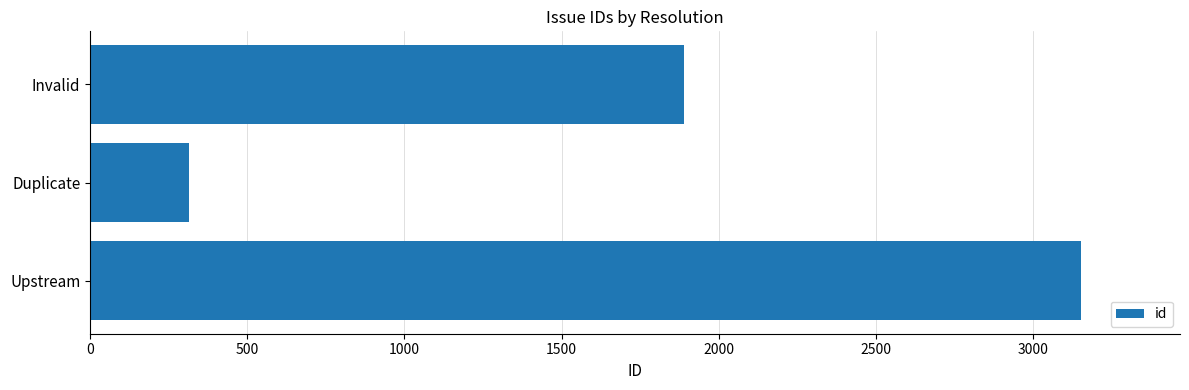

What is the difference between the maximum and minimum values?

2837